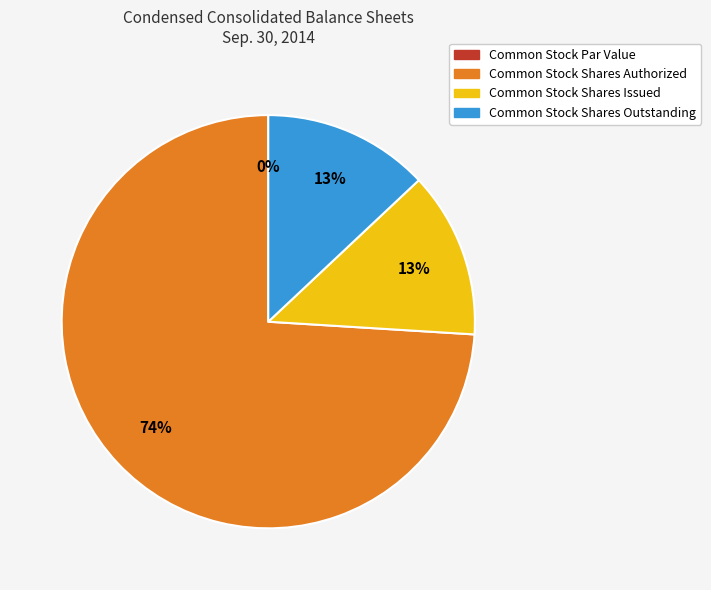

What is the smallest slice in the pie chart?

Common Stock Par Value